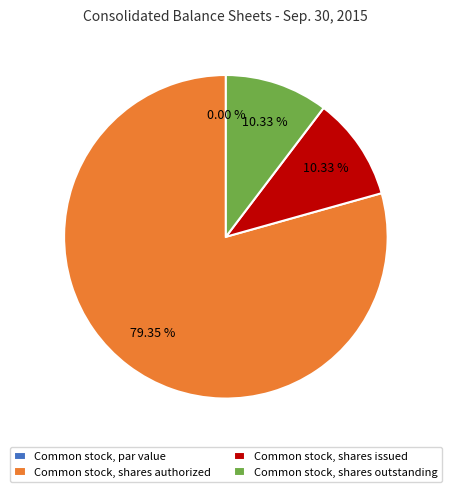

What is the largest slice in the pie chart?

Common stock, shares authorized